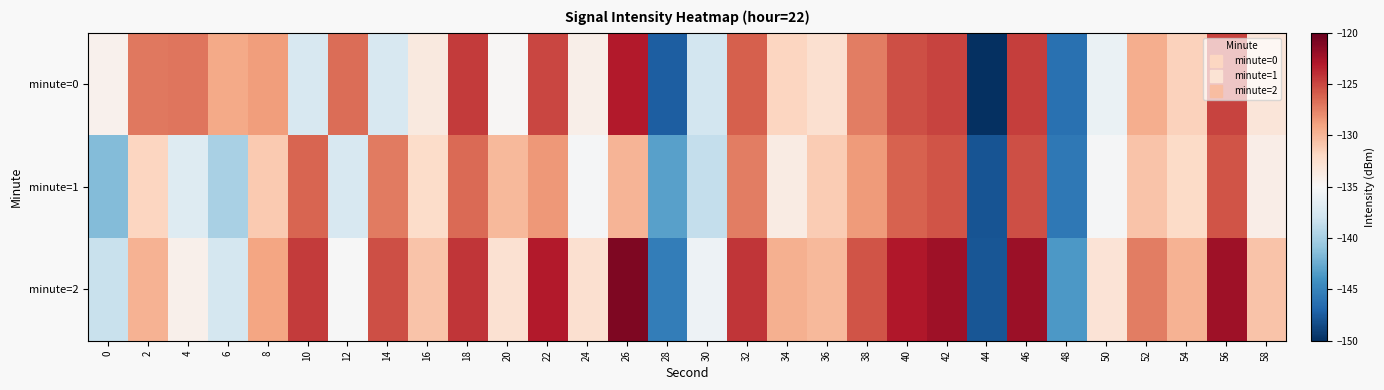

Reading right to left, extract all data points from this chart.

minute=0: 58=-133.2	56=-124.9	54=-131.6	52=-129.5	50=-136.0	48=-146.2	46=-124.7	44=-149.9	42=-124.9	40=-125.4	38=-127.4	36=-132.6	34=-131.8	32=-126.0	30=-137.8	28=-147.4	26=-123.1	24=-134.1	22=-125.0	20=-134.8	18=-124.5	16=-133.5	14=-137.4	12=-126.6	10=-137.4	8=-128.7	6=-129.4	4=-127.0	2=-127.1	0=-134.4
minute=1: 58=-134.0	56=-125.6	54=-132.1	52=-130.7	50=-135.2	48=-145.8	46=-125.3	44=-148.0	42=-125.6	40=-126.1	38=-128.7	36=-131.2	34=-133.8	32=-127.3	30=-138.6	28=-143.1	26=-129.9	24=-135.2	22=-128.4	20=-130.1	18=-126.5	16=-132.2	14=-127.2	12=-137.4	10=-126.3	8=-131.1	6=-139.8	4=-136.9	2=-131.8	0=-141.5
minute=2: 58=-130.8	56=-122.3	54=-129.8	52=-127.3	50=-133.0	48=-143.6	46=-122.1	44=-147.8	42=-122.3	40=-123.0	38=-125.6	36=-130.1	34=-129.7	32=-124.2	30=-135.8	28=-145.3	26=-121.0	24=-132.6	22=-123.1	20=-132.7	18=-124.2	16=-130.8	14=-125.3	12=-135.0	10=-124.6	8=-129.1	6=-137.7	4=-134.2	2=-129.8	0=-138.3